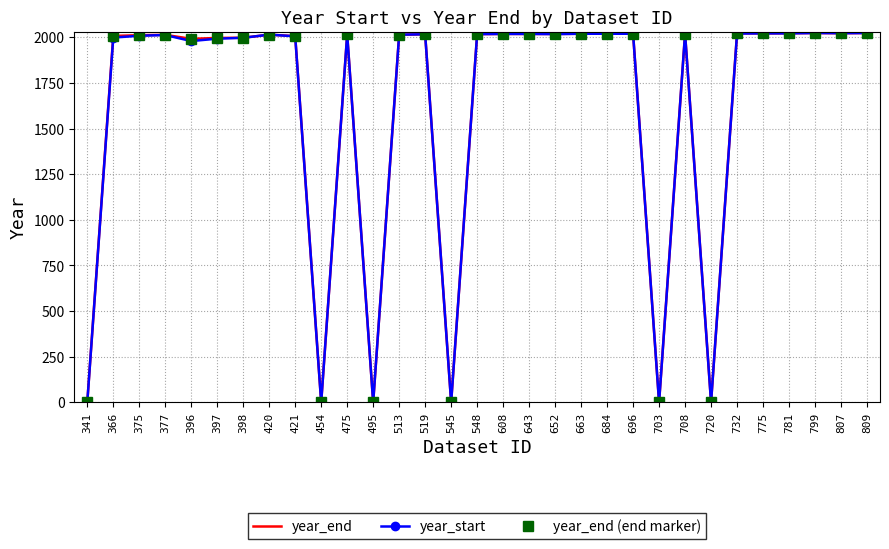

How many values in year_end are above zero?

25